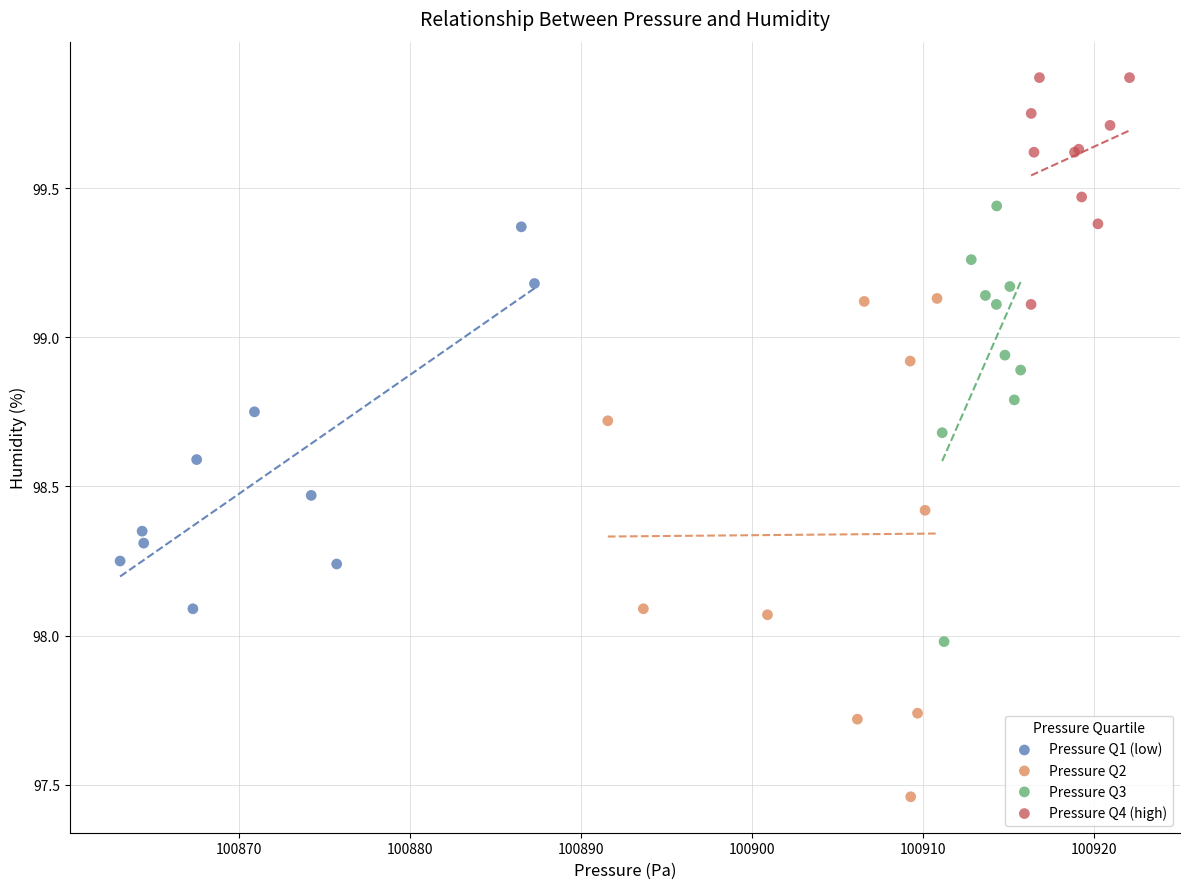

Which series contains the highest Y value?

Pressure Q4 (high)